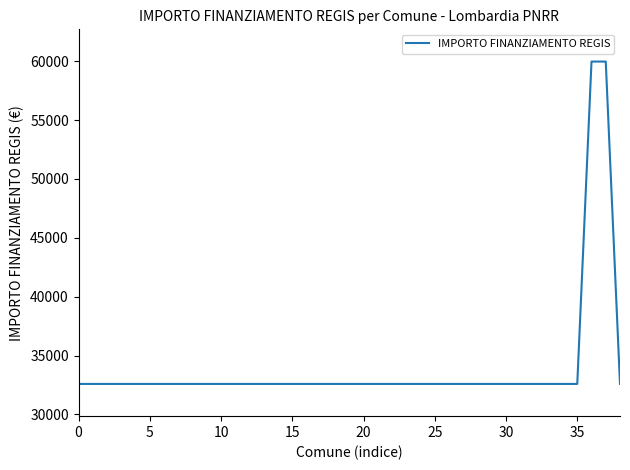

What is the smallest value displayed?

32589